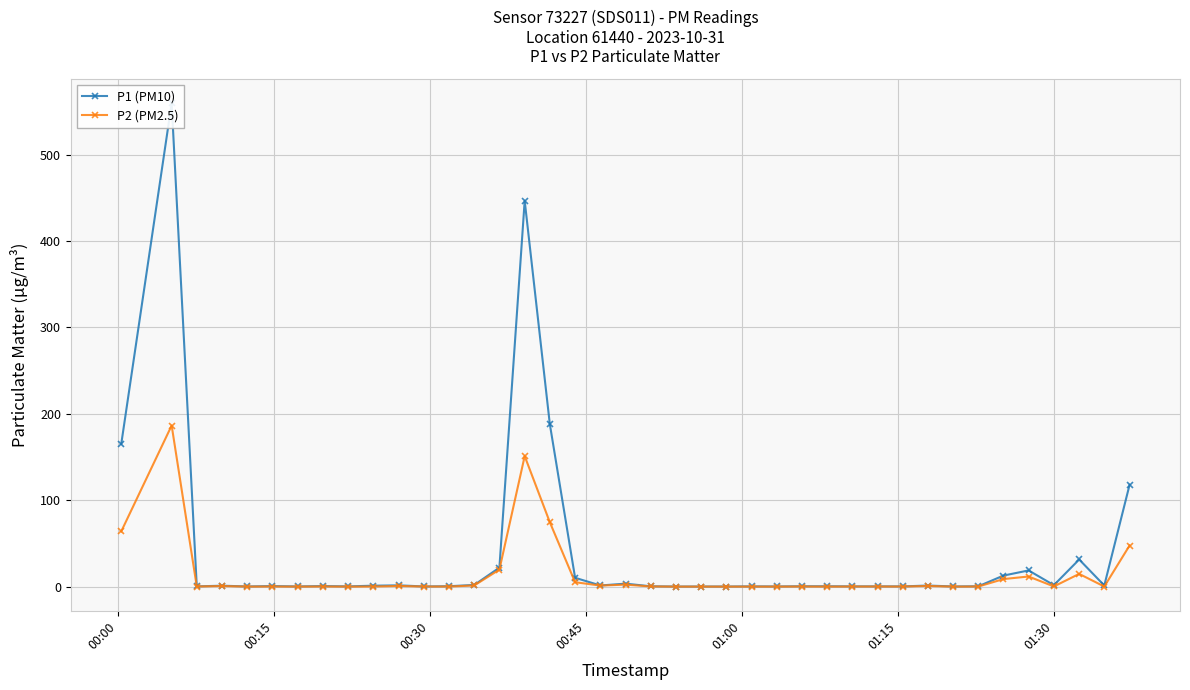

Reading left to right, transcribe all the data shown in this chart.

P1 (PM10): 165.1	559.4	0.4	1.1	0.3	0.7	0.3	0.7	0.4	1.2	1.6	0.3	0.6	2.0	22.1	446.6	188.3	10.3	1.4	3.5	0.5	0.2	0.2	0.2	0.4	0.3	0.5	0.5	0.4	0.4	0.4	1.3	0.3	0.5	12.9	18.8	1.8	31.5	1.4	117.9
P2 (PM2.5): 64.0	186.5	0.2	0.8	0.1	0.2	0.1	0.2	0.1	0.2	0.9	0.2	0.2	1.4	19.8	151.1	74.7	5.2	1.3	2.4	0.3	0.1	0.1	0.1	0.1	0.1	0.2	0.1	0.2	0.2	0.2	0.9	0.1	0.2	8.8	11.8	0.3	14.8	0.2	47.7